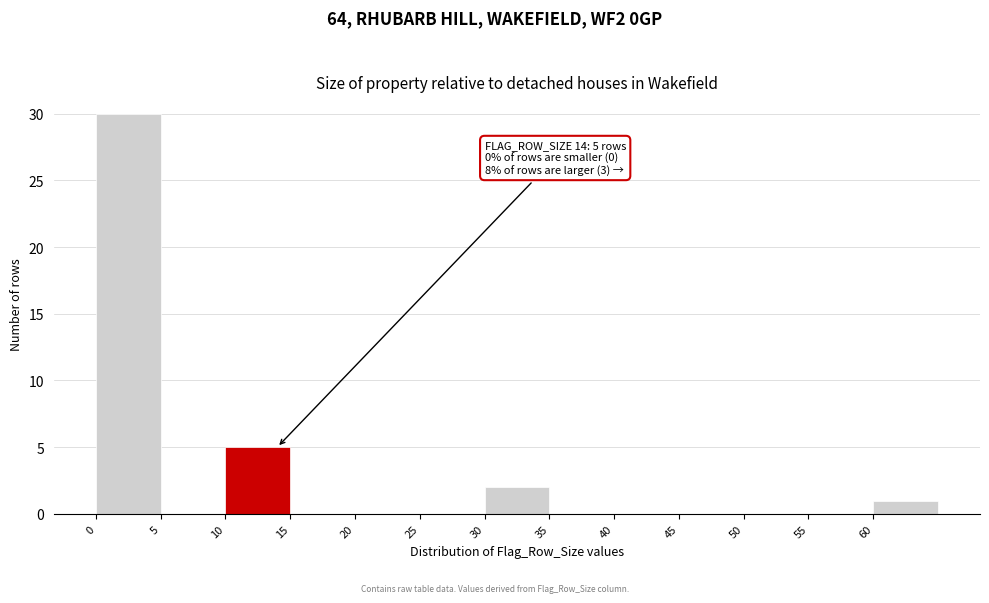

Which range on the x-axis has the tallest bar?

0 to 5